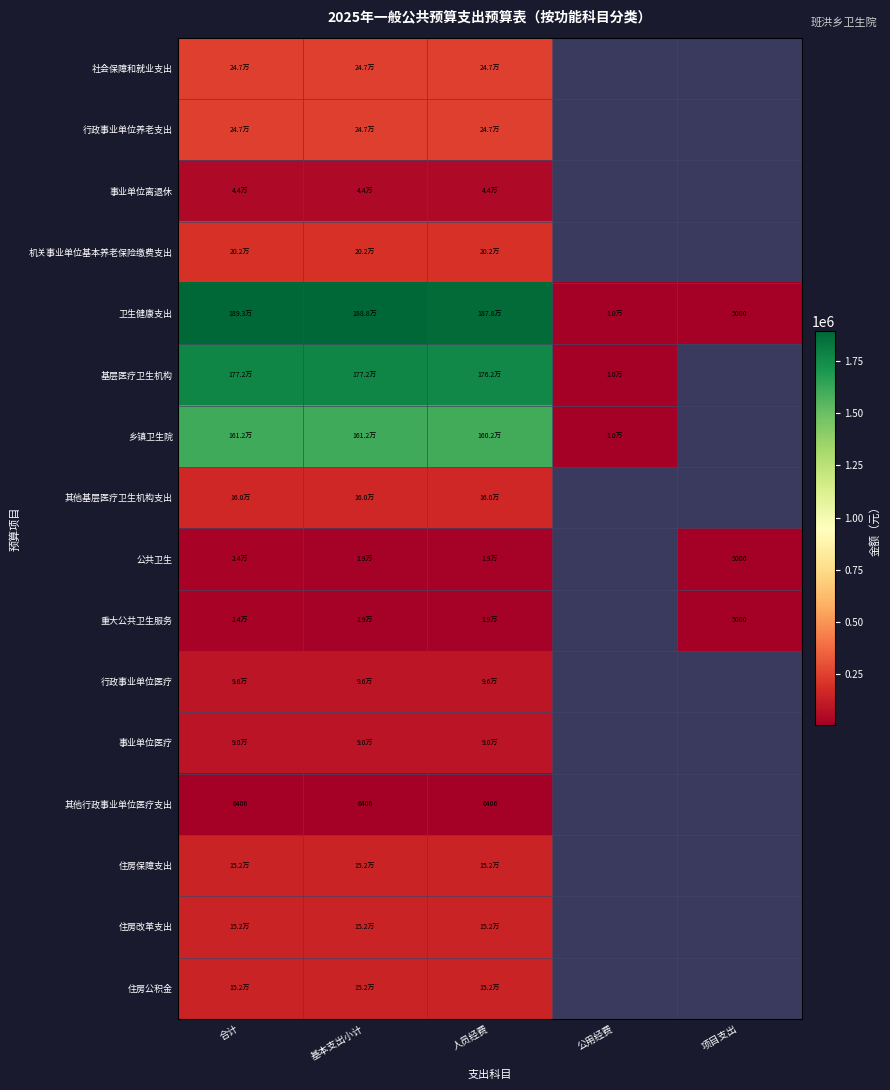

Which category has the highest value across all series?

合计